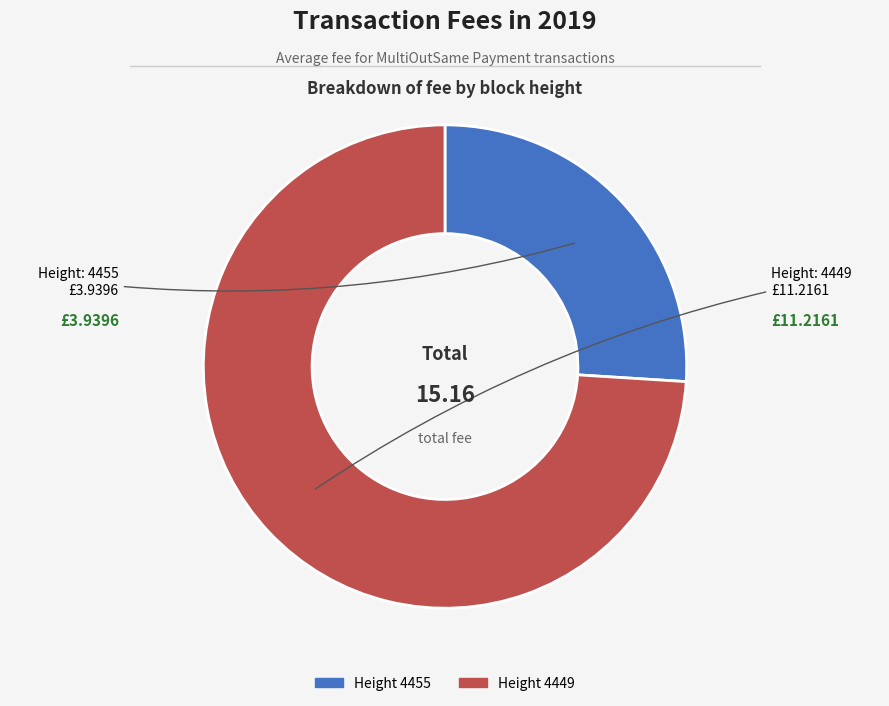

Is there a majority slice in this chart?

Yes